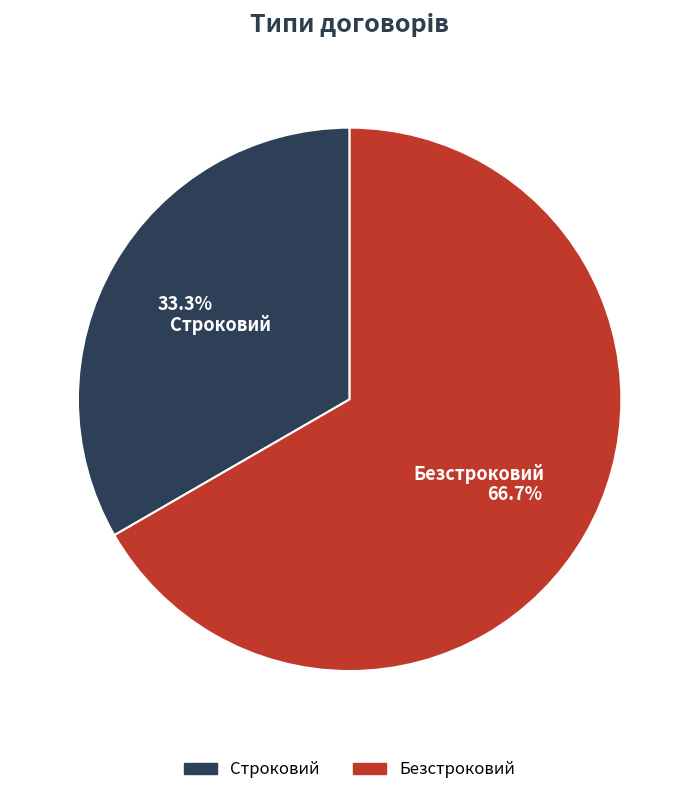

How many segments does this pie chart have?

2